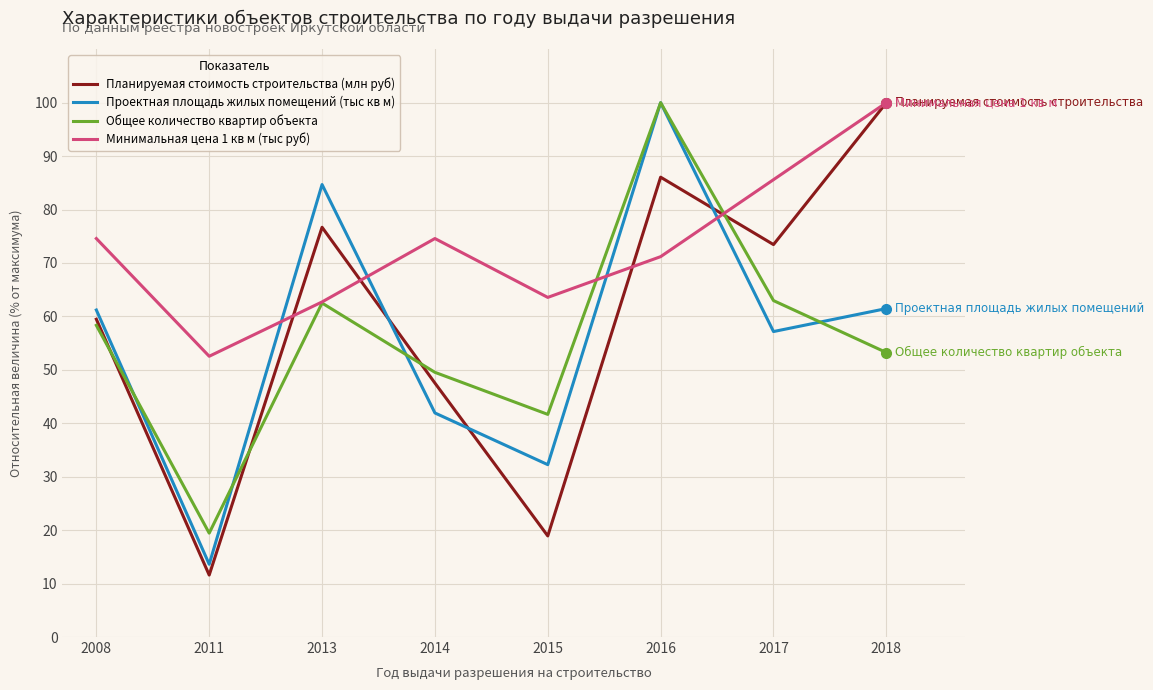

Where do Минимальная цена 1 кв м (тыс руб) and Проектная площадь жилых помещений (тыс кв м) first cross each other?

2011 and 2013